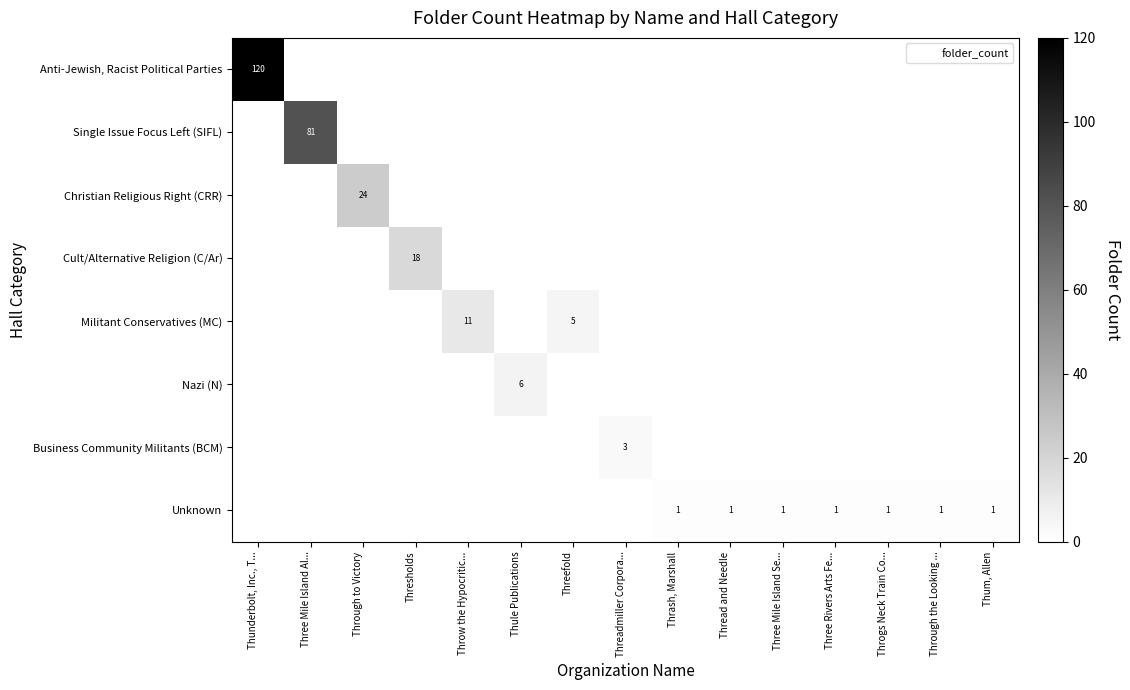

Is it true that row_1 equals 45 at Through the Looking ...?

False